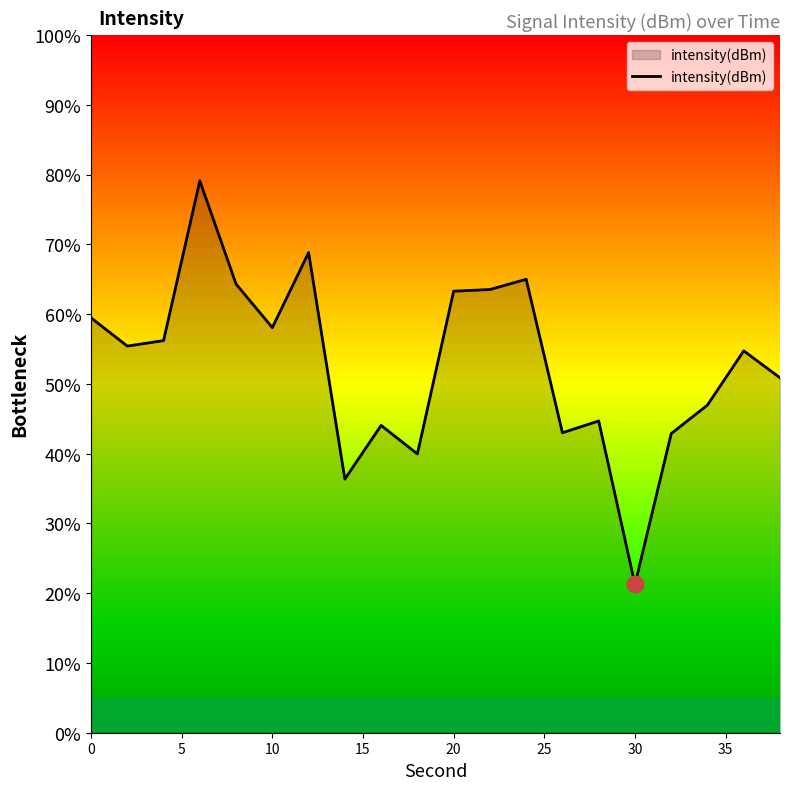

What is the value of the 19th point from the left?

-132.6